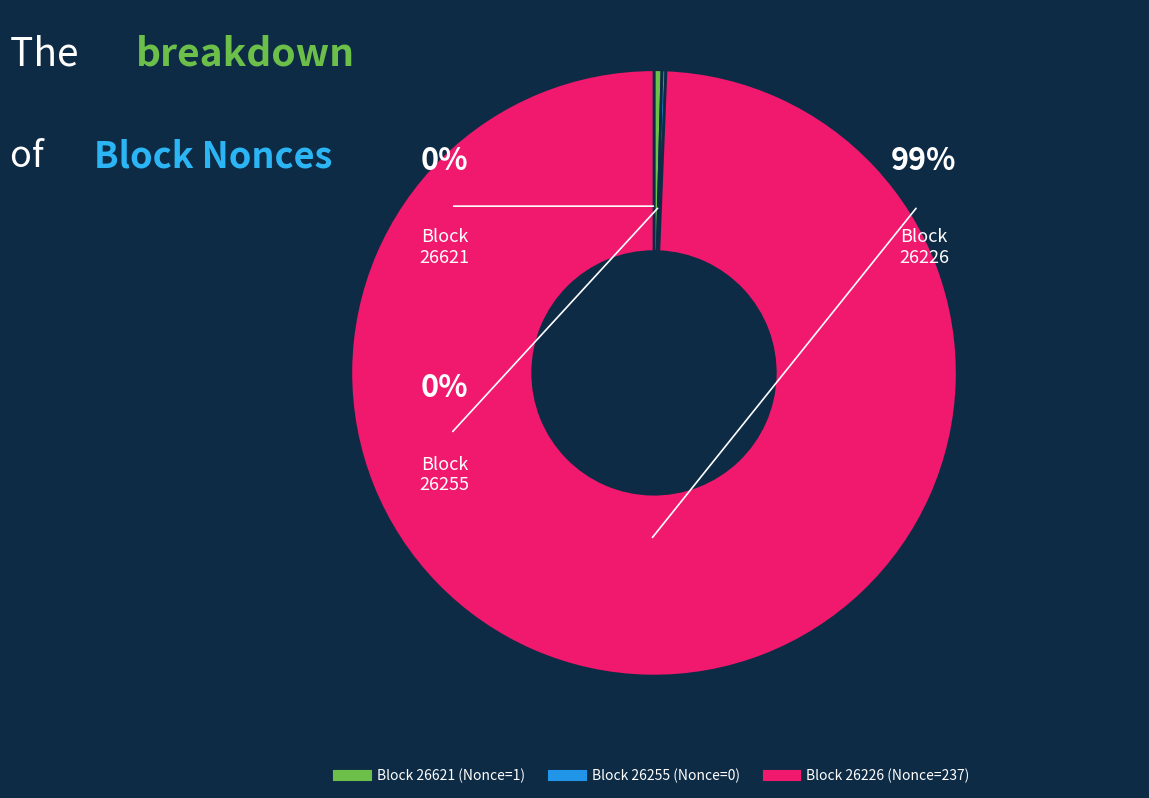

What is the smallest slice in the pie chart?

26255